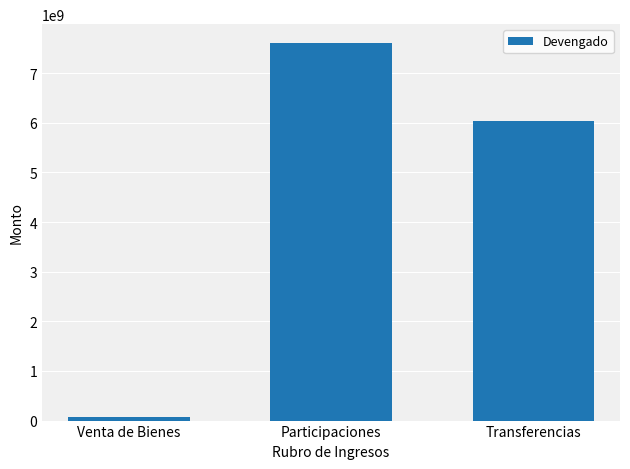

What is the approximate value at Participaciones?

7605394832.5